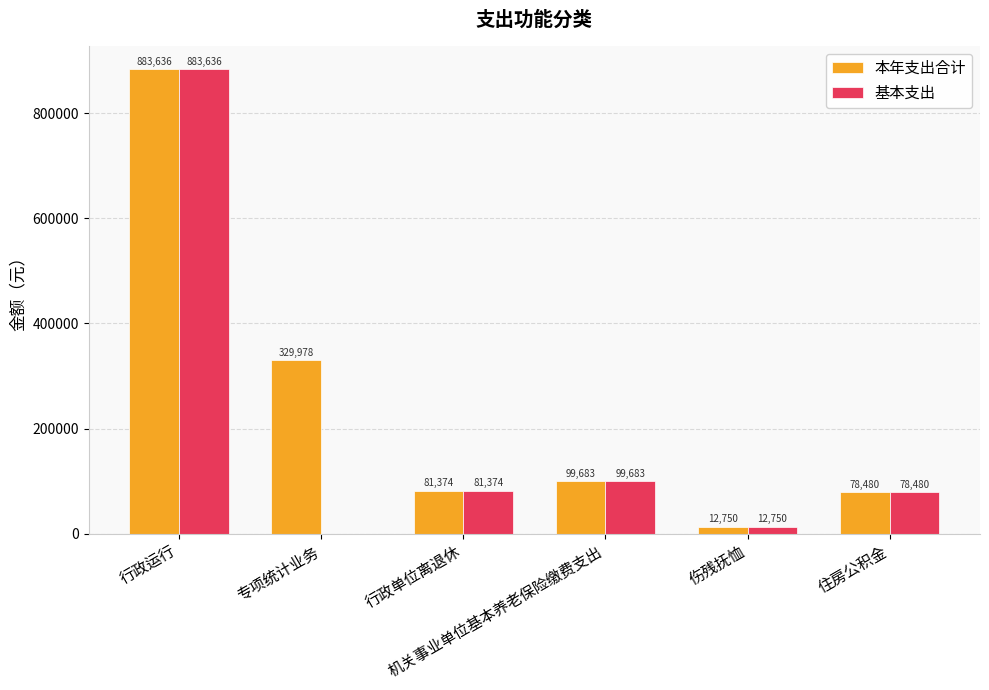

What is the highest value of the 本年支出合计 series?

883635.6